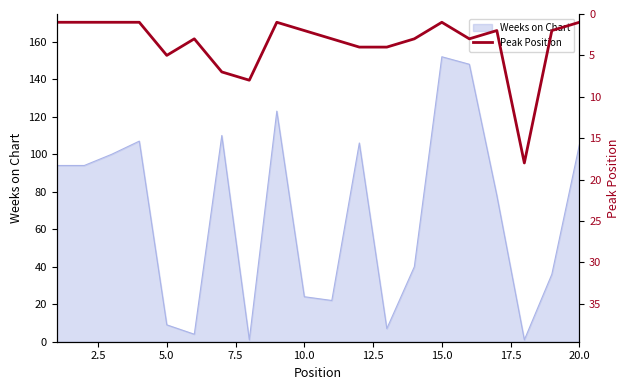

How many data points are less than 3?

10